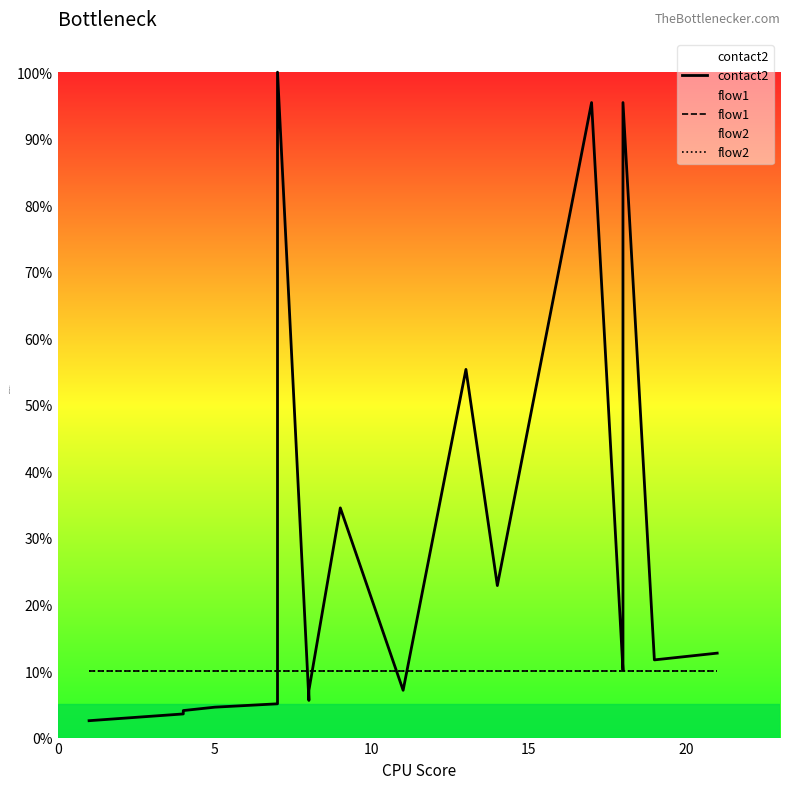

What are all the series names shown in the legend?

contact2, flow1, flow2